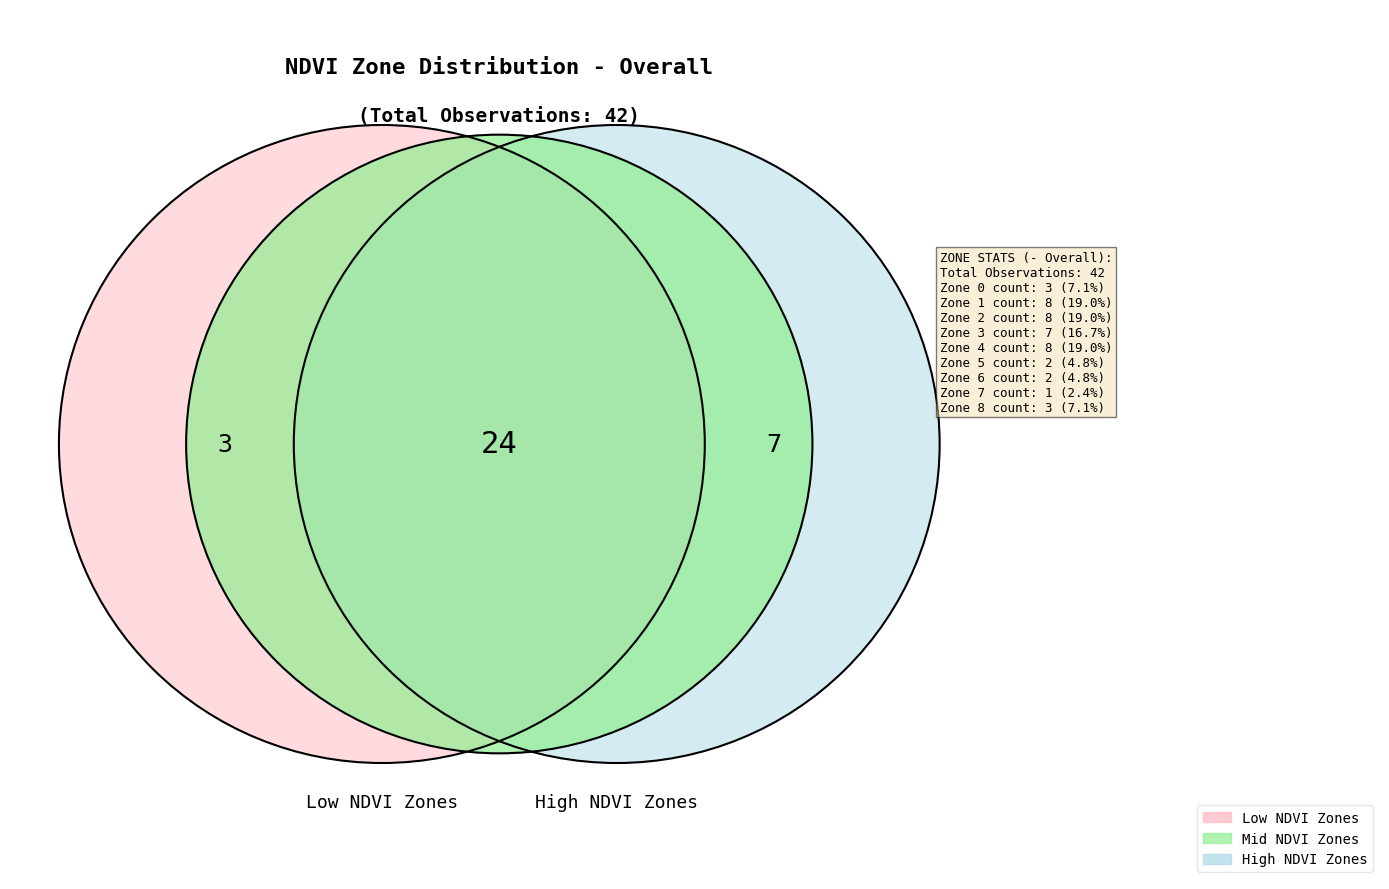

To the nearest percent, what is the average slice percentage?

11%